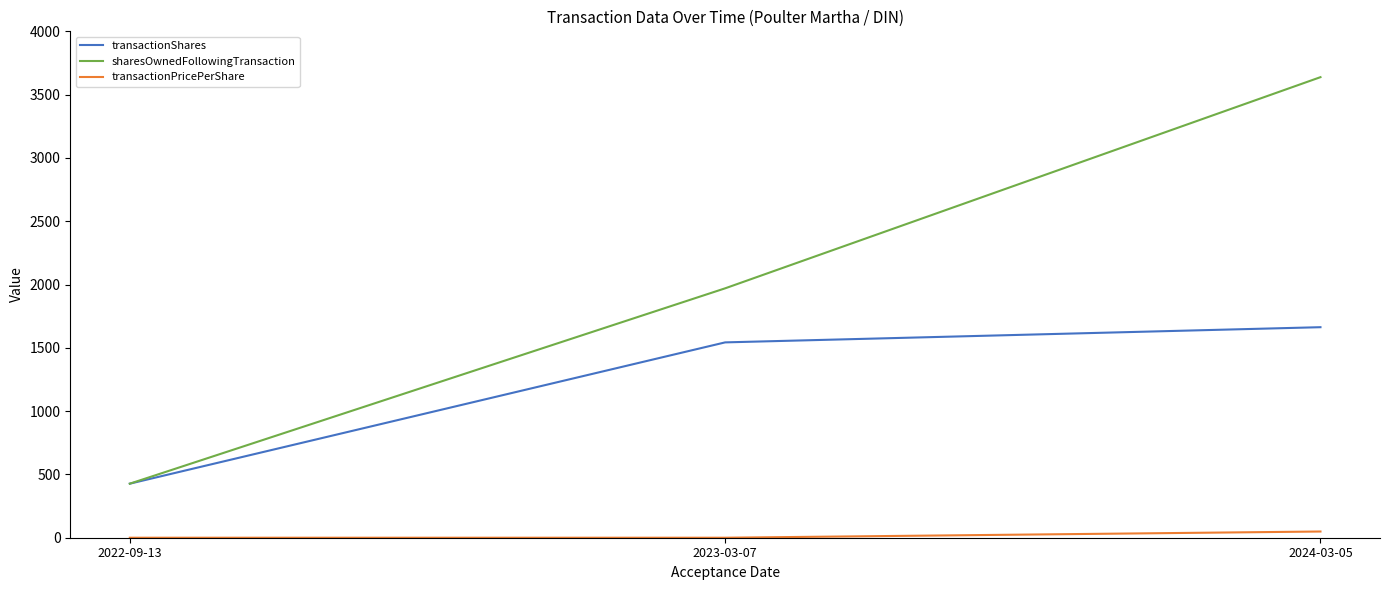

What is the difference between the sharesOwnedFollowingTransaction values at 2023-03-07 and 2022-09-13?

1543.0